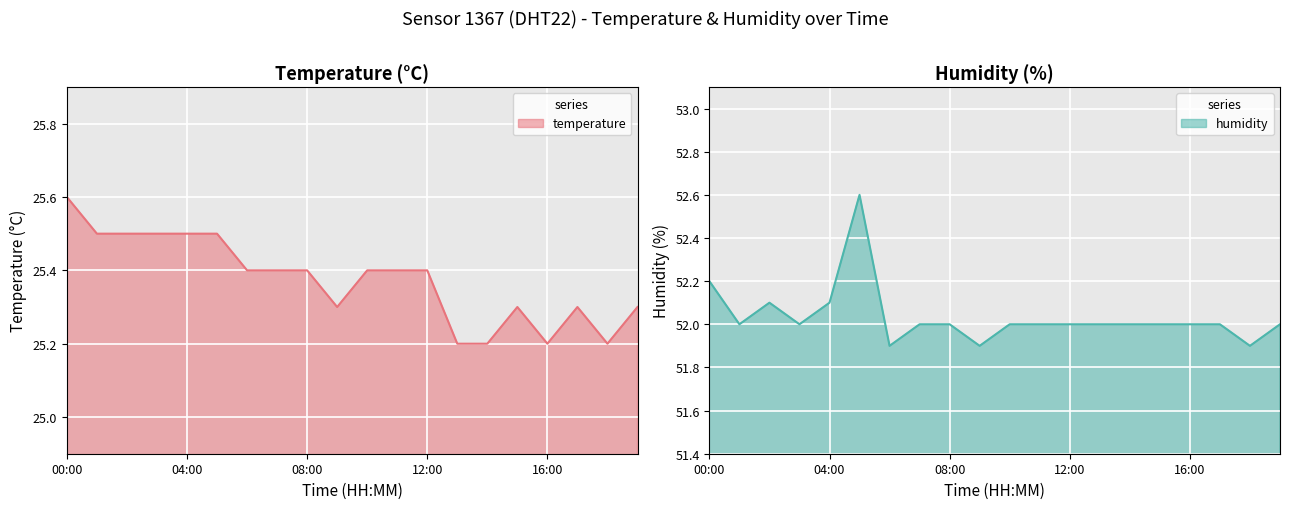

Is it true that humidity equals 79.4 at 01:00?

False